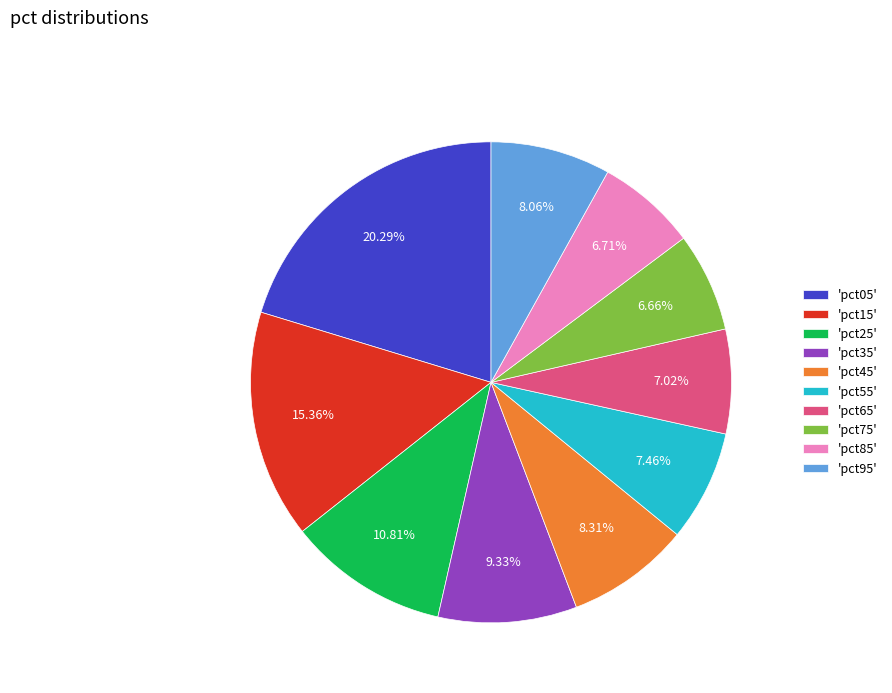

Is the sum of 'pct35' and 'pct65' greater than half?

No